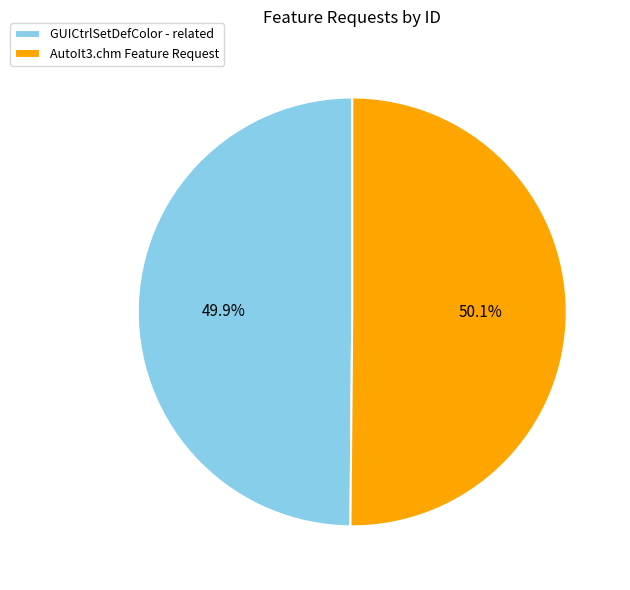

Approximately how many times larger is the value at AutoIt3.chm Feature Request compared to GUICtrlSetDefColor - related?

1.0